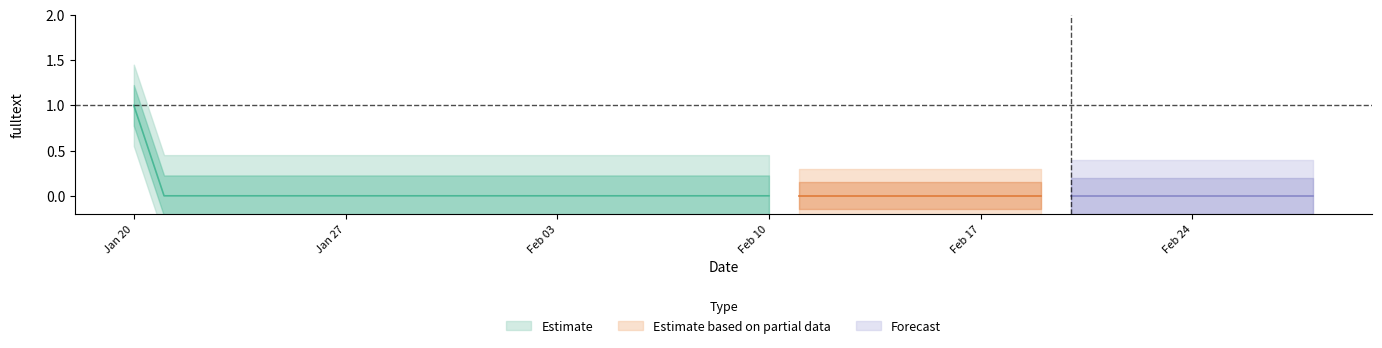

True or false: there are more than 2 points higher than both neighbors.

False